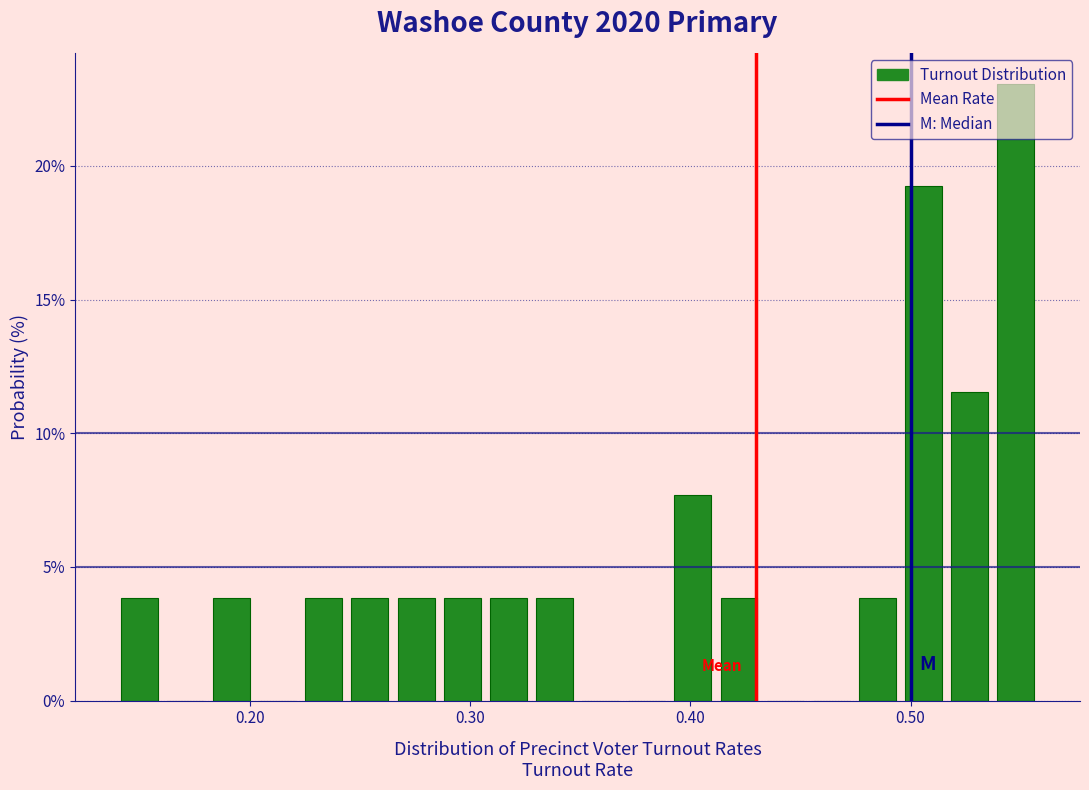

Around what value on the x-axis is the tallest bar? Give the approximate position of its centre, as read against the axis.

0.55